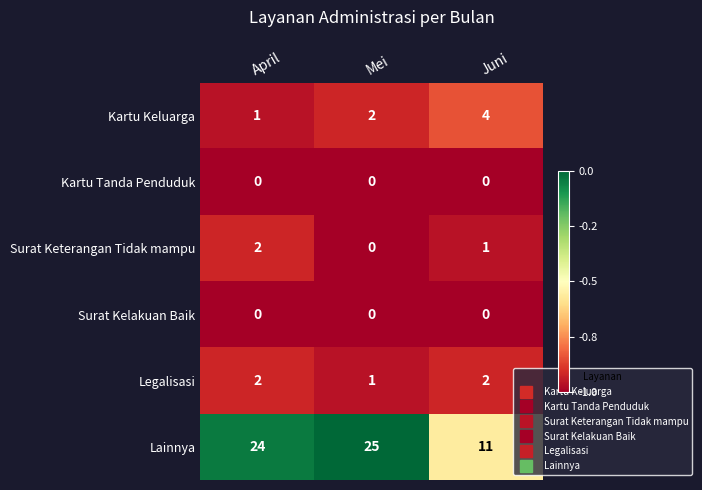

The value of Lainnya at April is 9. True or false?

False